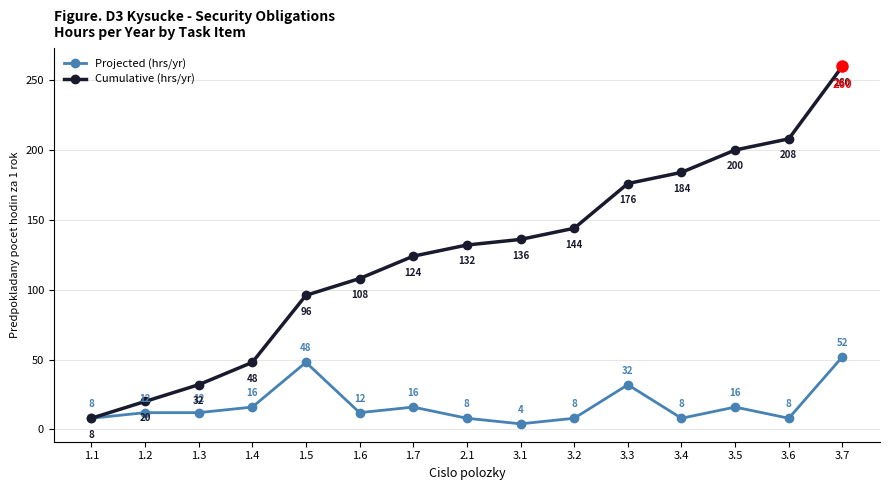

What is the minimum value shown in the chart?

4